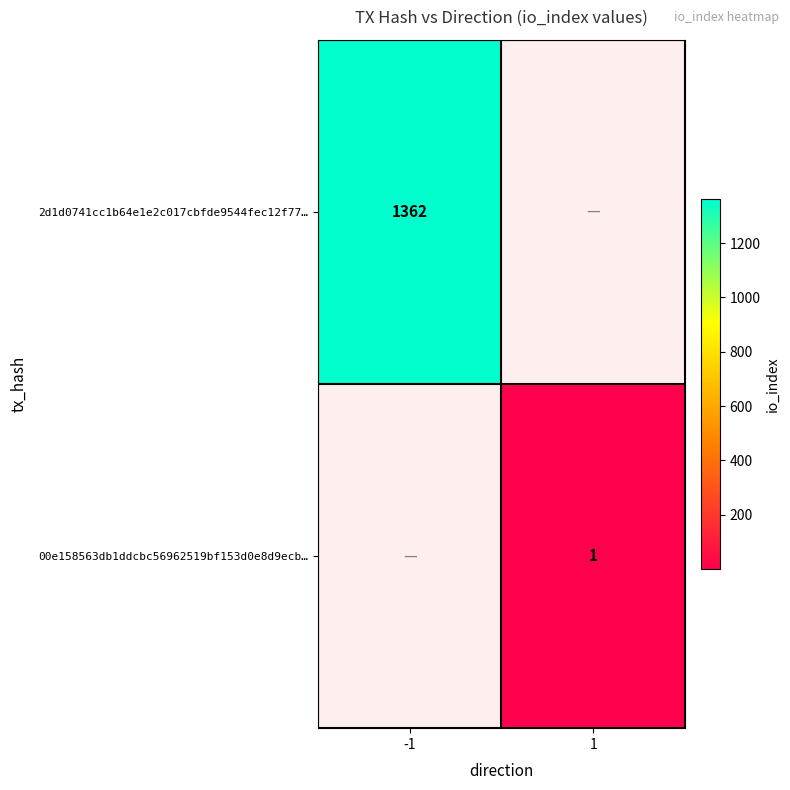

Is it true that 00e158563db1ddcbc56962519bf153d0e8d9ecb… equals 1 at 1?

True